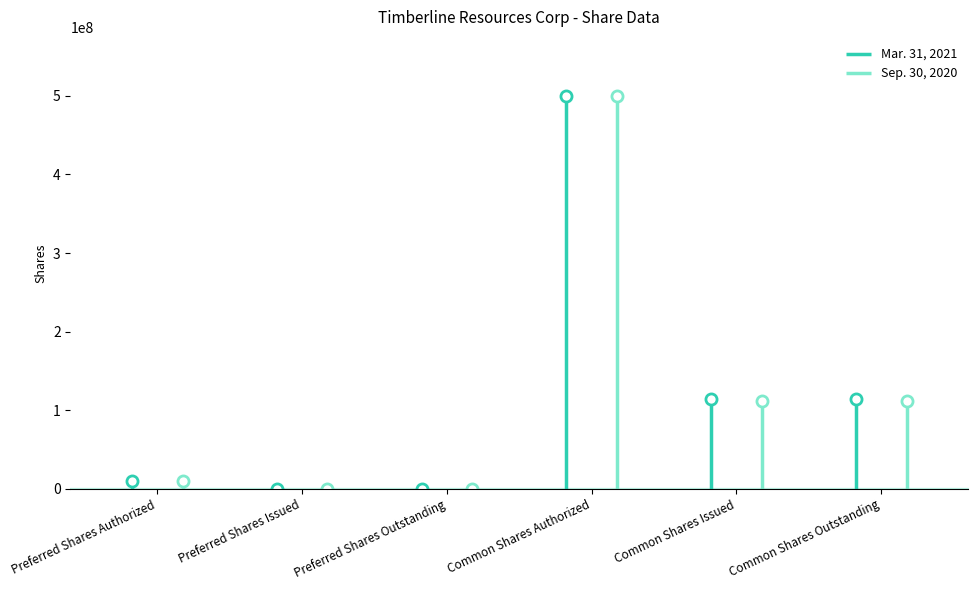

Reading left to right, extract all data points from this chart.

Mar. 31, 2021: 10000000	0	0	500000000	114337724	114337724
Sep. 30, 2020: 10000000	0	0	500000000	112075224	112075224